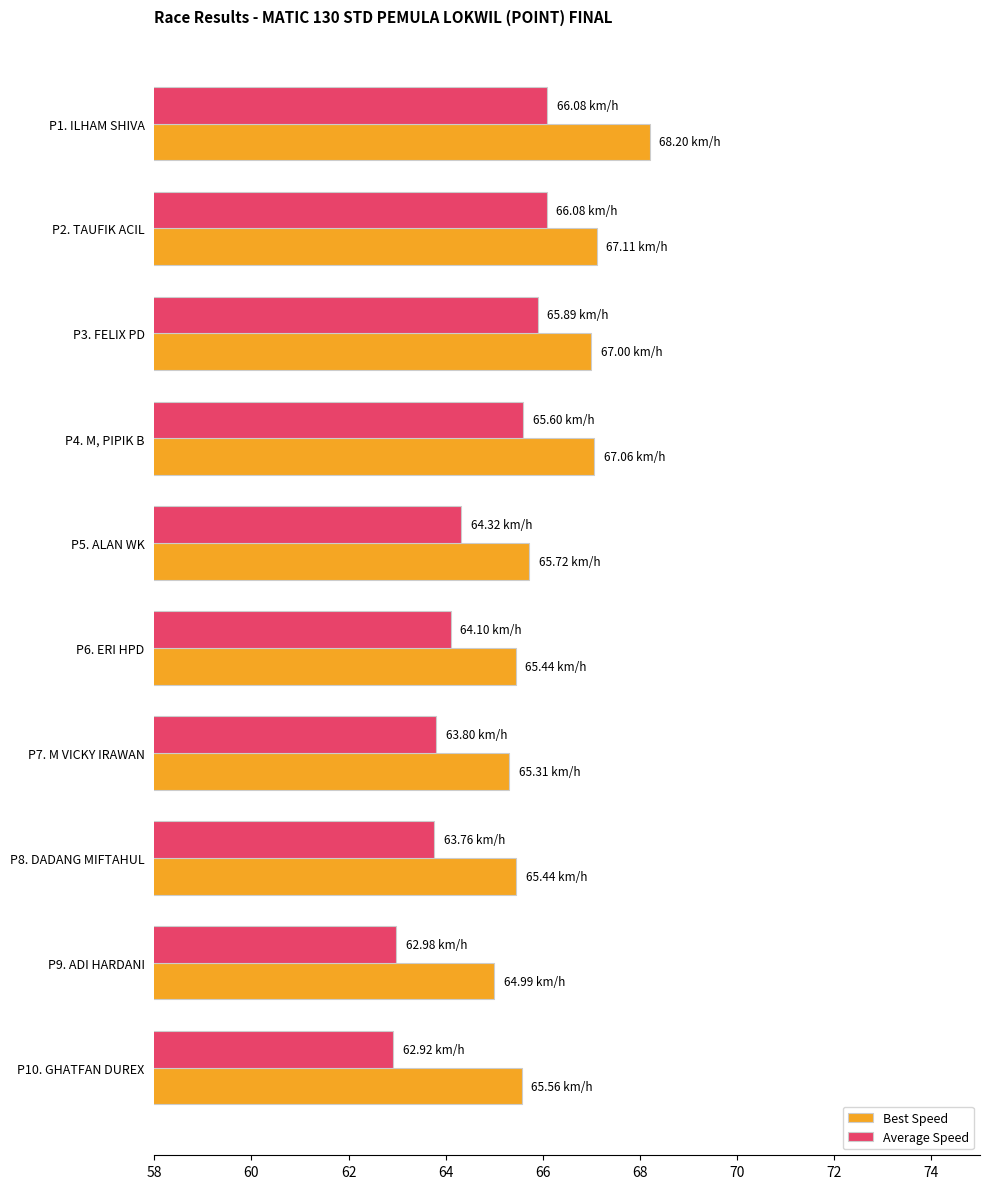

Which series has the largest total across all categories?

Best Speed